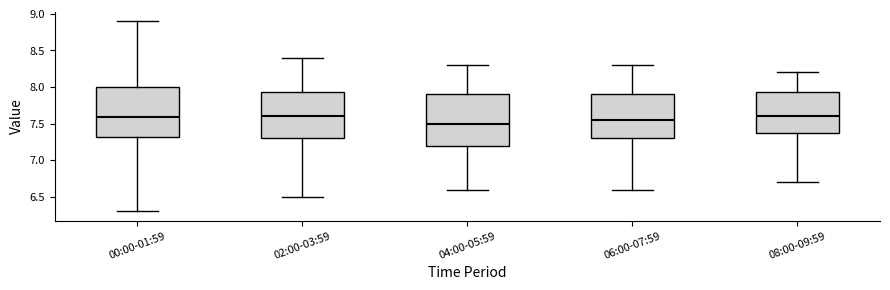

Reading left to right, transcribe this box plot: for each box, give where its median line is, the range the box spans, and where its two whiskers end, as read against the y-axis. The values are not printed on the chart, so give them approximately, as read against the axis.

00:00-01:59: median 7.60, box 7.30 to 8.00, whiskers 6.30 to 8.90
02:00-03:59: median 7.60, box 7.30 to 7.95, whiskers 6.50 to 8.40
04:00-05:59: median 7.50, box 7.20 to 7.90, whiskers 6.60 to 8.30
06:00-07:59: median 7.55, box 7.30 to 7.90, whiskers 6.60 to 8.30
08:00-09:59: median 7.60, box 7.40 to 7.95, whiskers 6.70 to 8.20